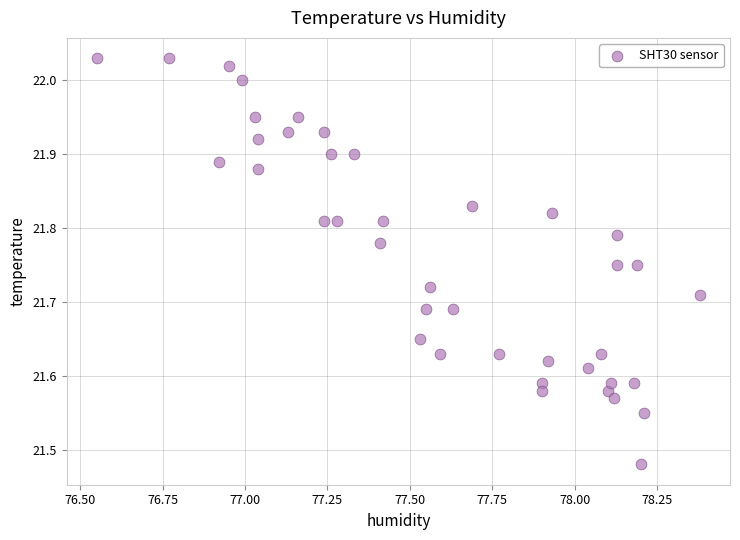

What is the range of X values (max minus min)?

1.8